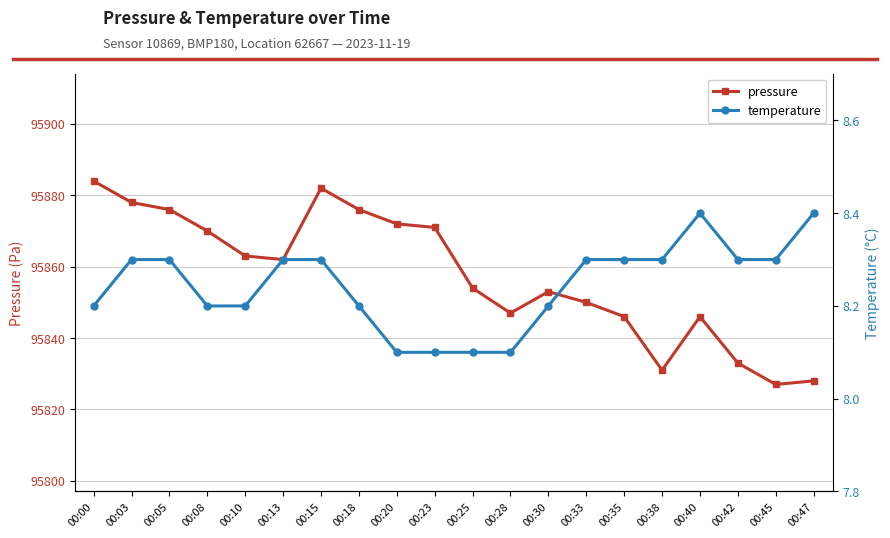

Does the chart have visible grid lines?

Yes